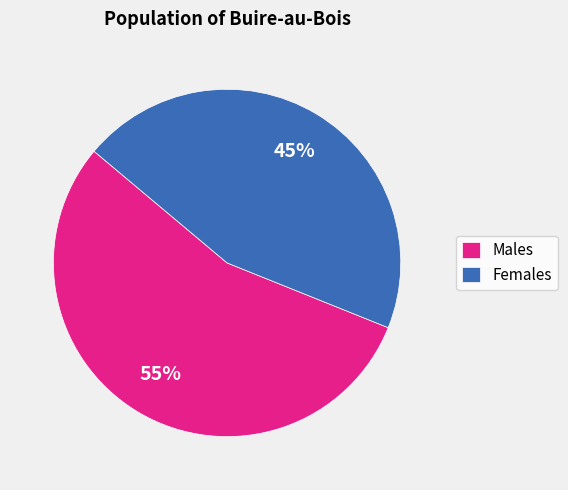

Which has a higher value, Males or Females?

Males